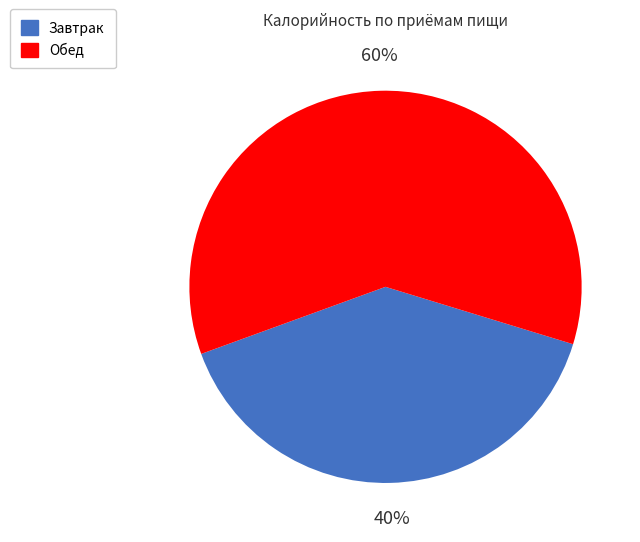

How many slices are in this pie chart?

2